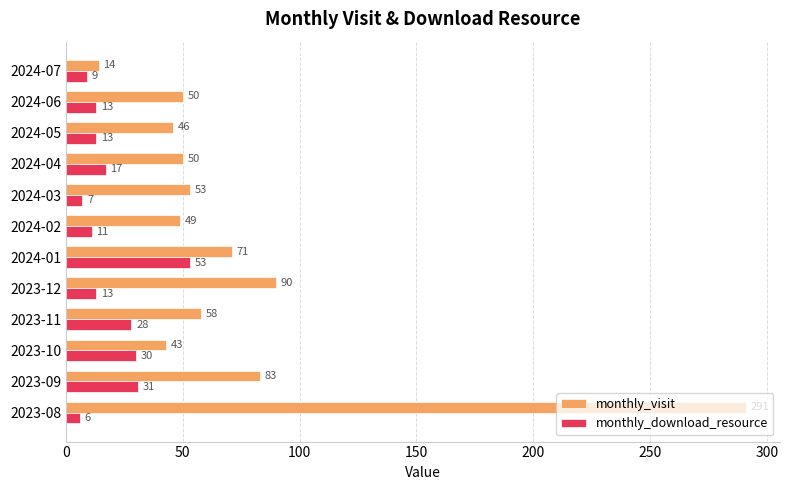

What is the difference between the maximum and second lowest values in the monthly_download_resource series?

46